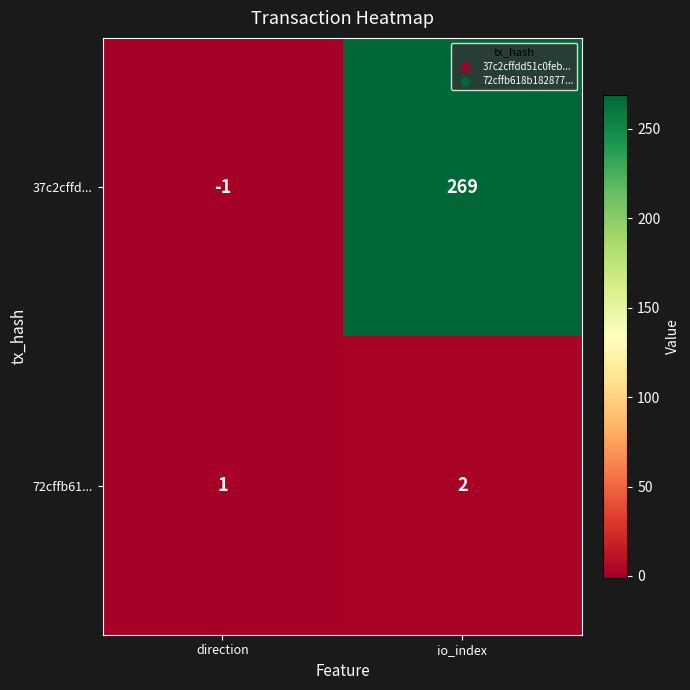

What is the average value of the 37c2cffd... series?

134